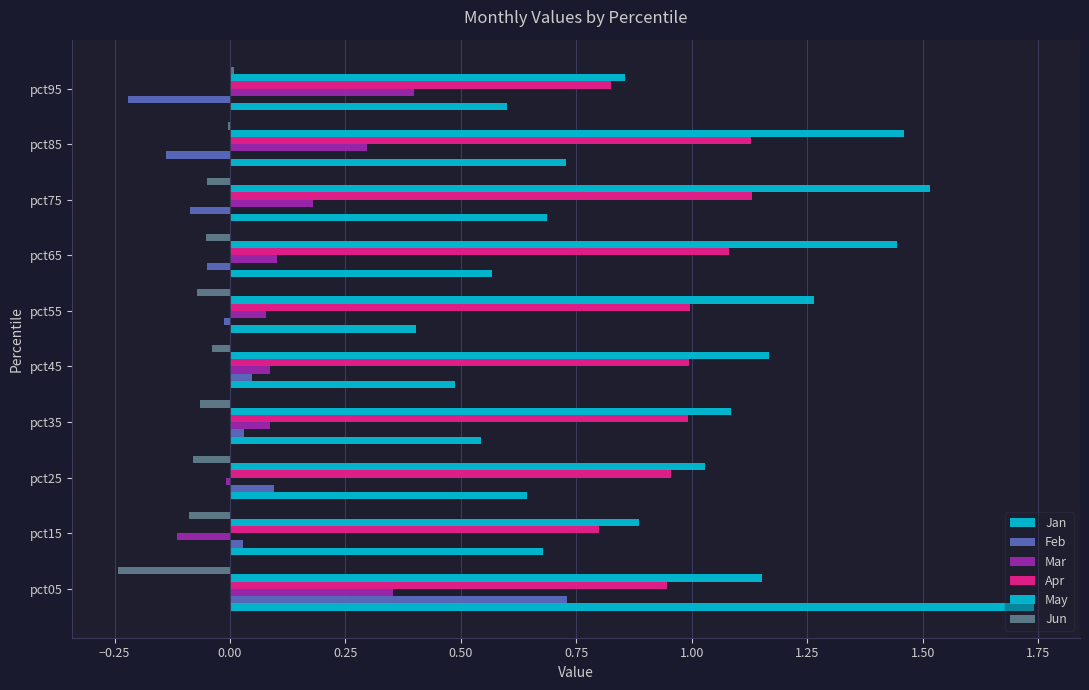

Count the number of data series in this chart.

6